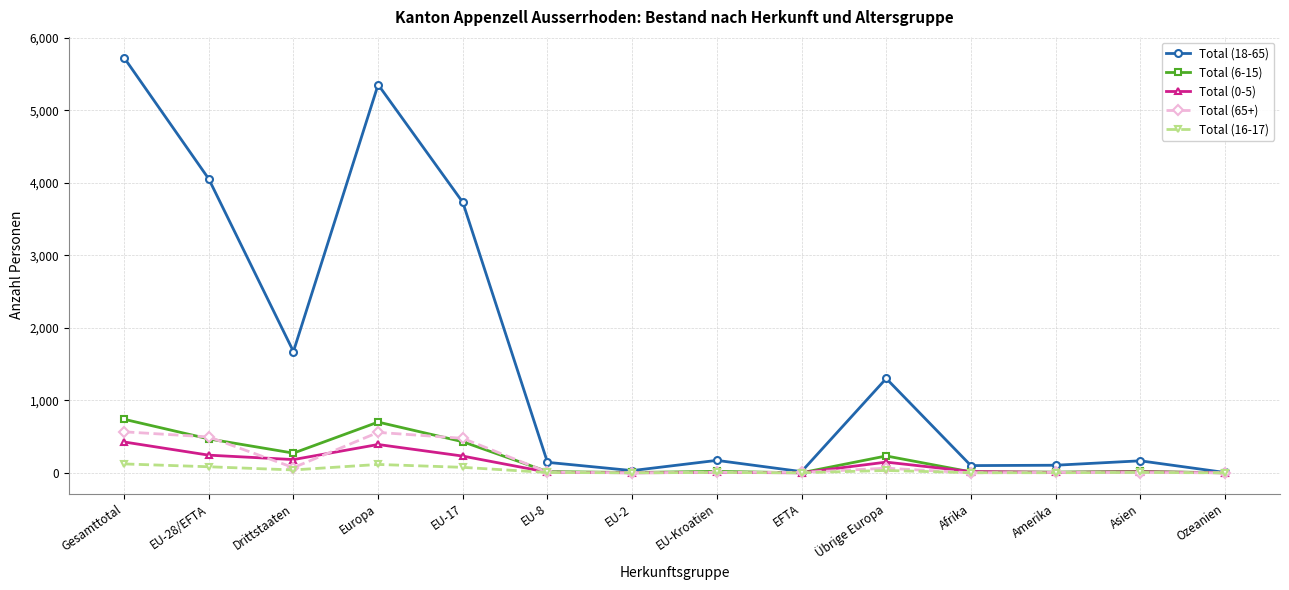

Which label corresponds to the largest value in the chart?

Gesamttotal